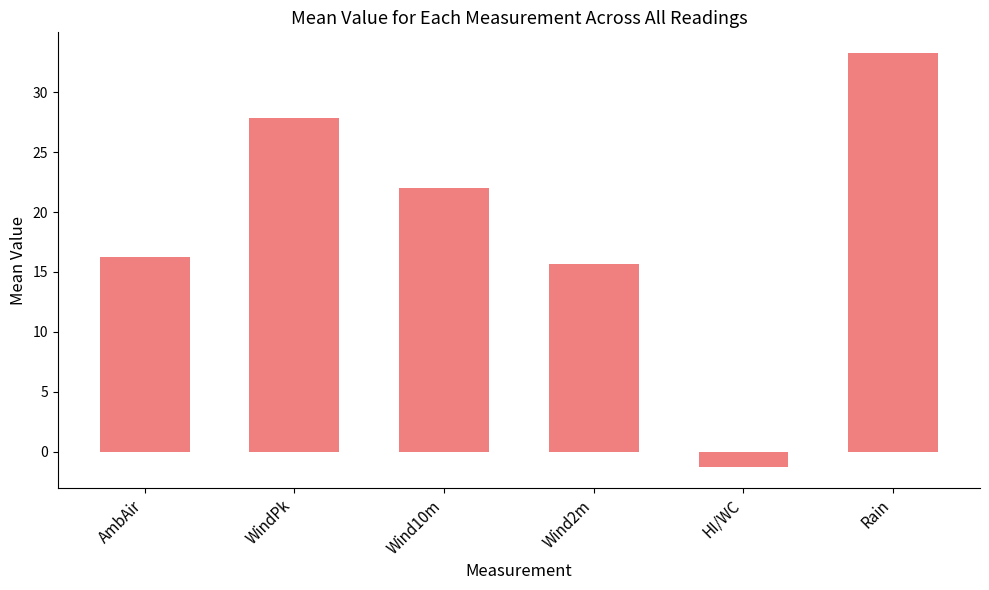

Is it true that the value at WindPk is 48.1?

False